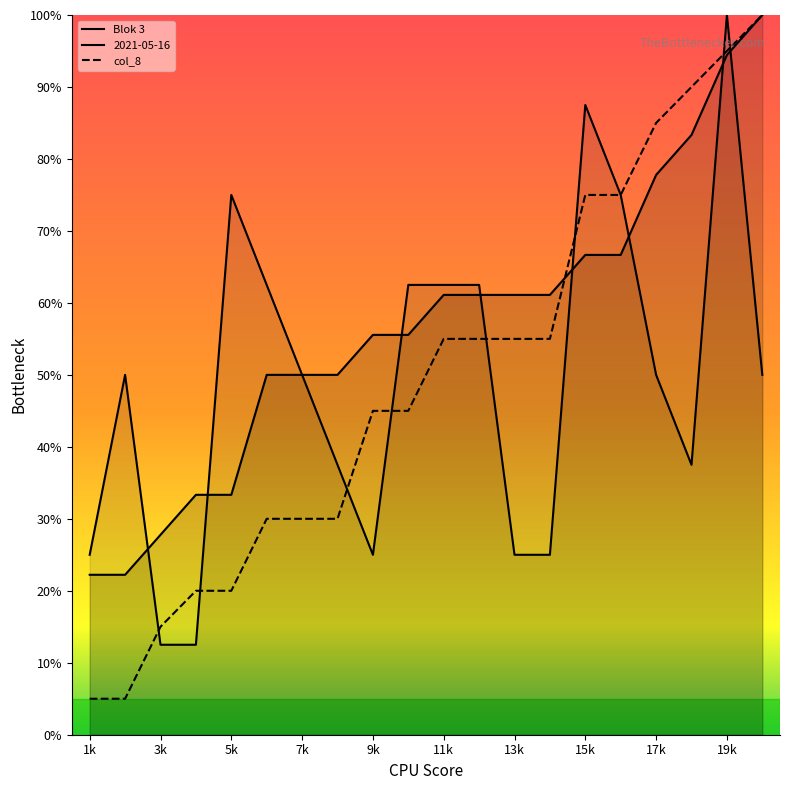

What are all the series names shown in the legend?

Blok 3, col_8